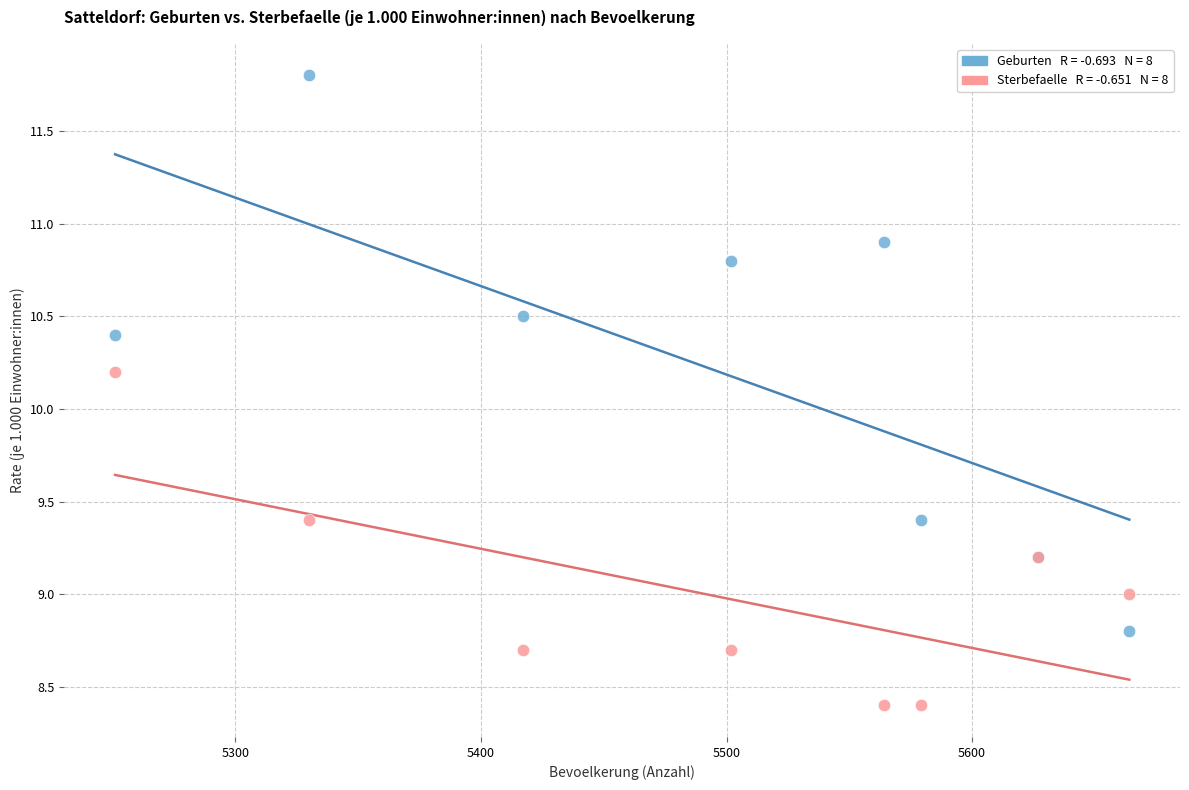

Across all series, what Y value is closest to 10?

10.2